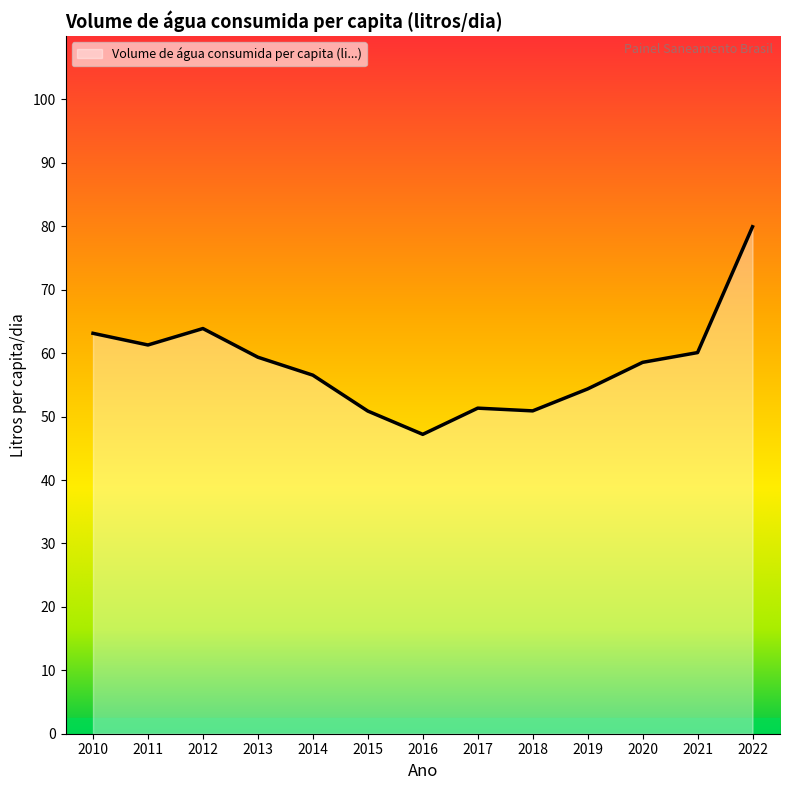

Where is the first local minimum?

2011